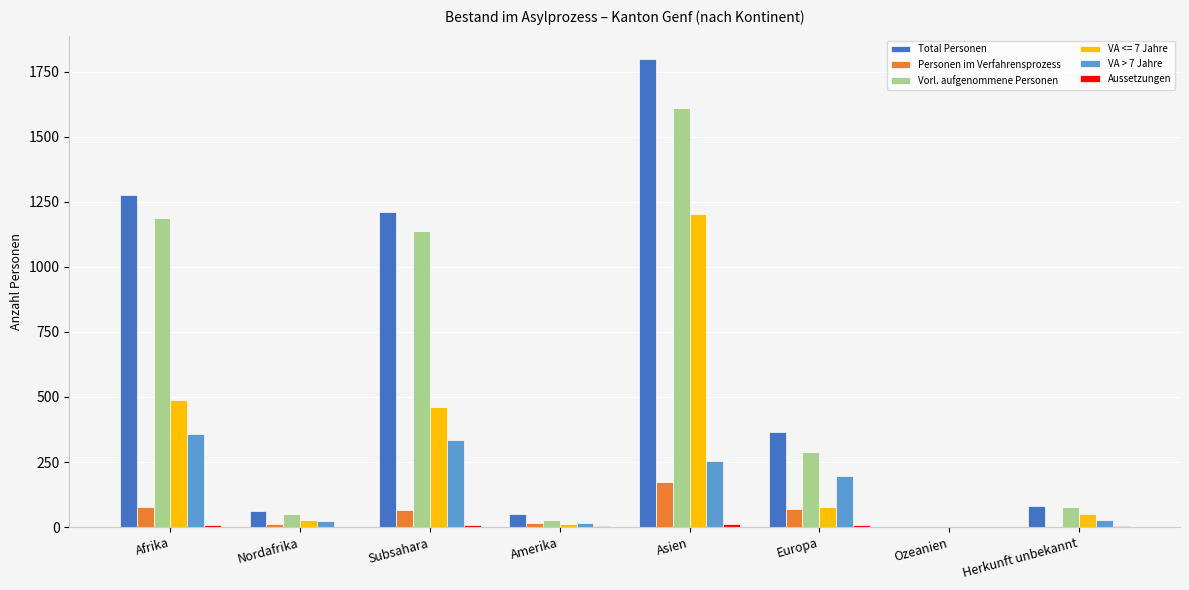

The value of Vorl. aufgenommene Personen at Subsahara is 487. True or false?

False